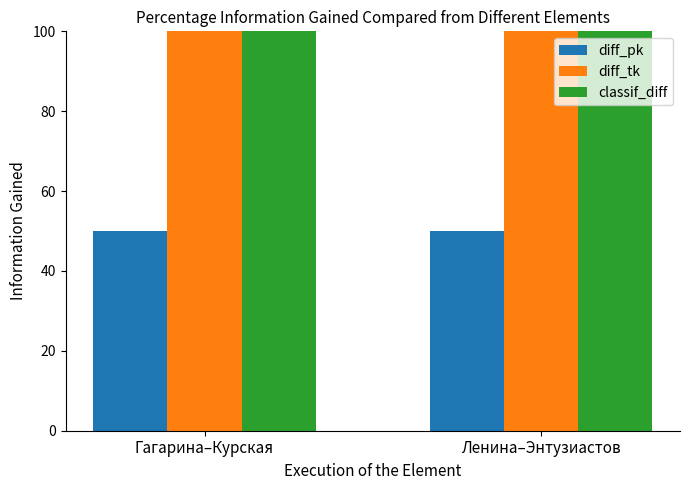

What is the maximum value shown in the chart?

200